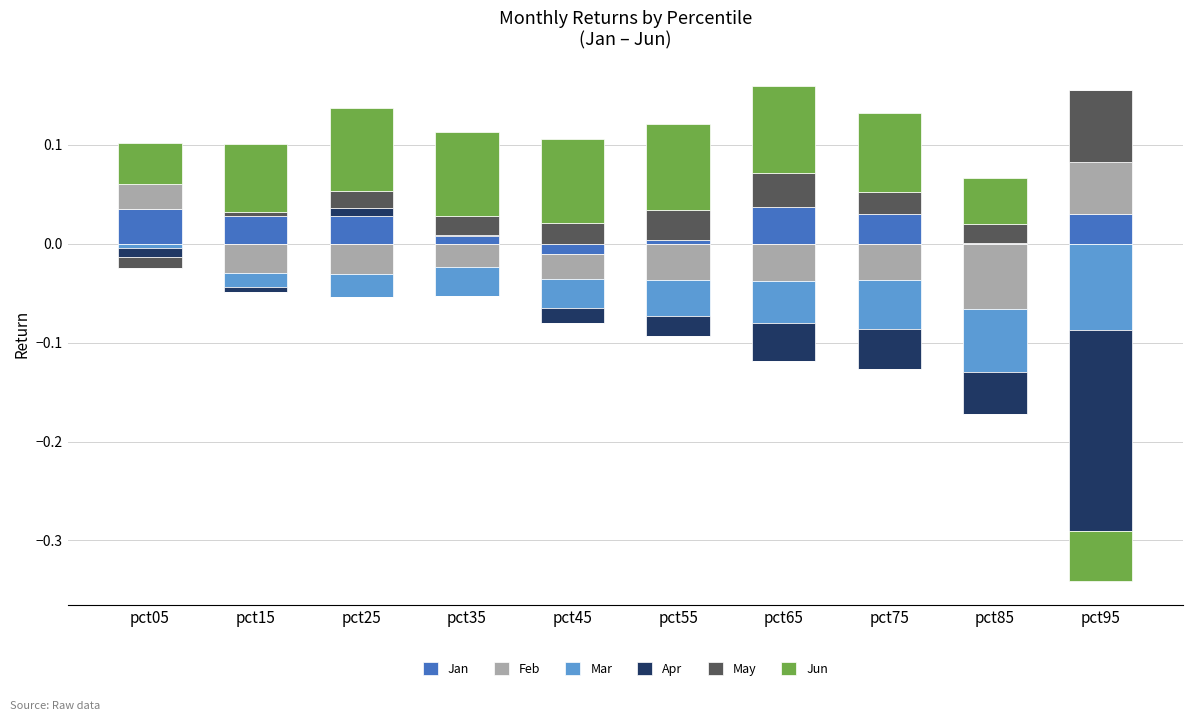

Between pct55 and pct65, which is larger?

pct65